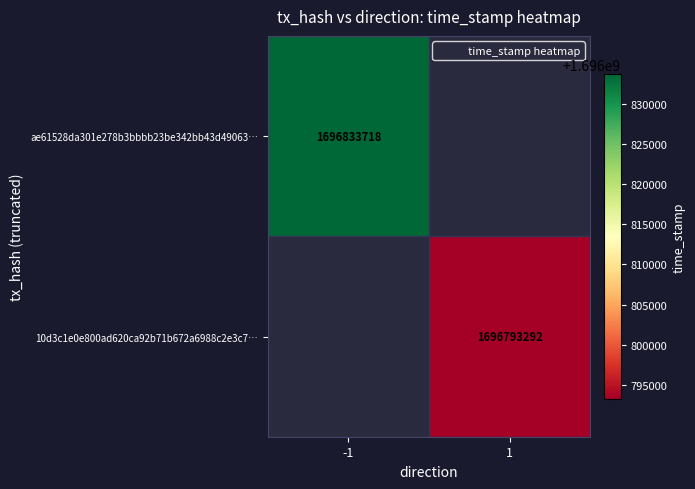

At how many categories does at least one series exceed 1696811592?

1